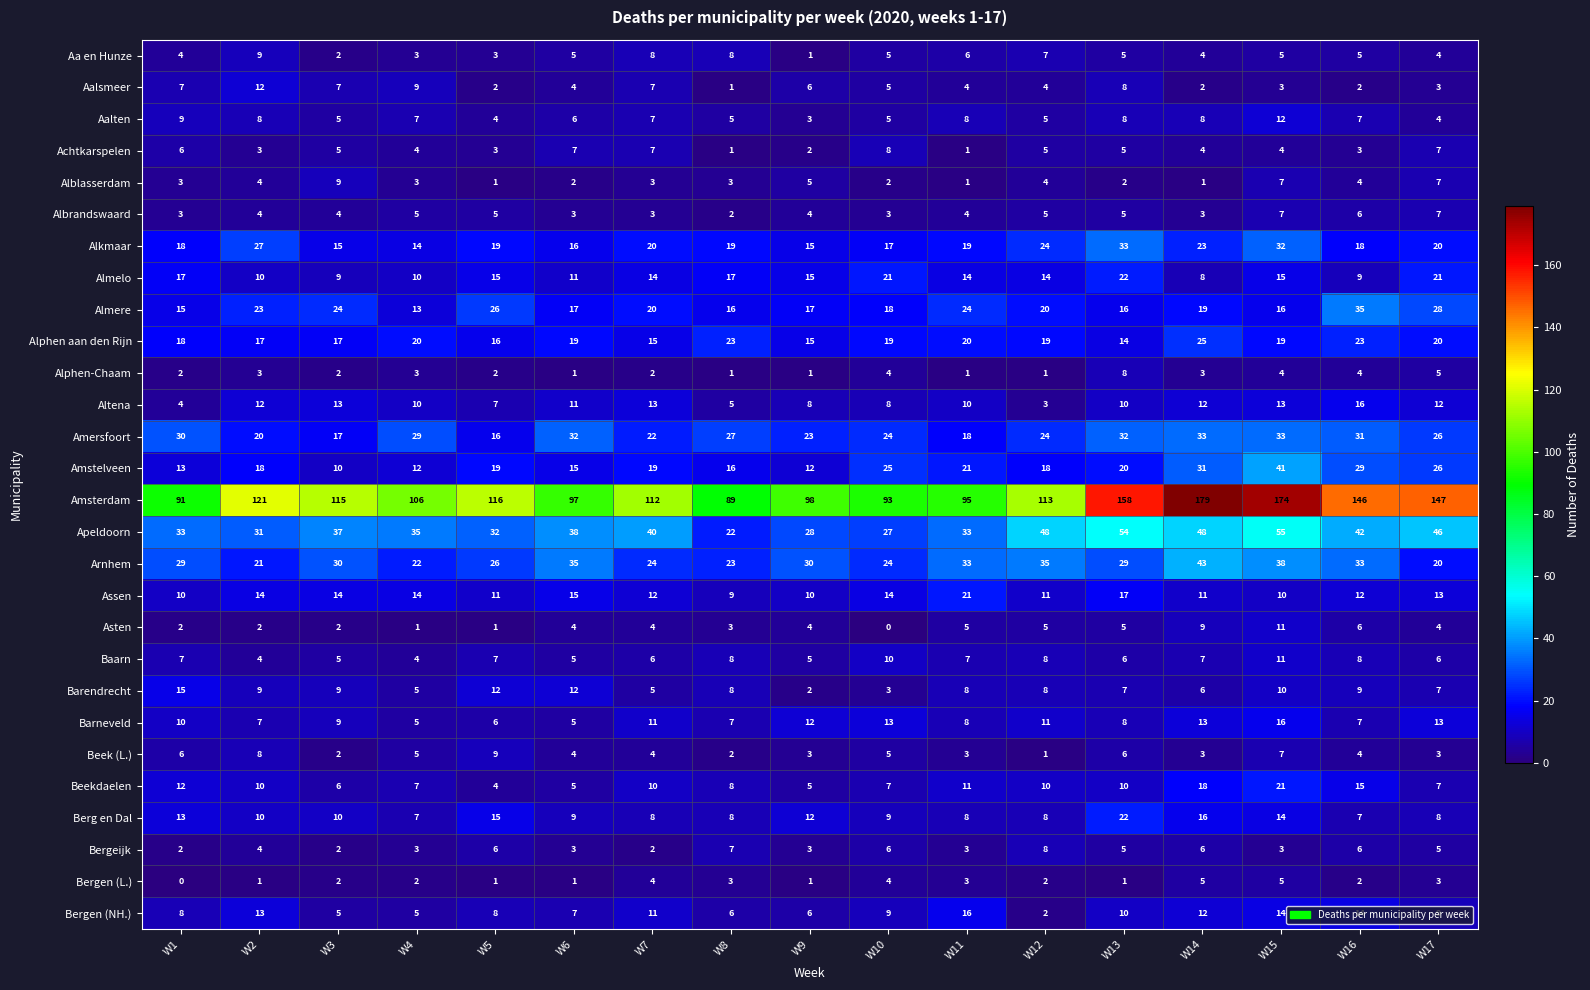

What value does the Apeldoorn series have at W15, to the nearest 10?

60